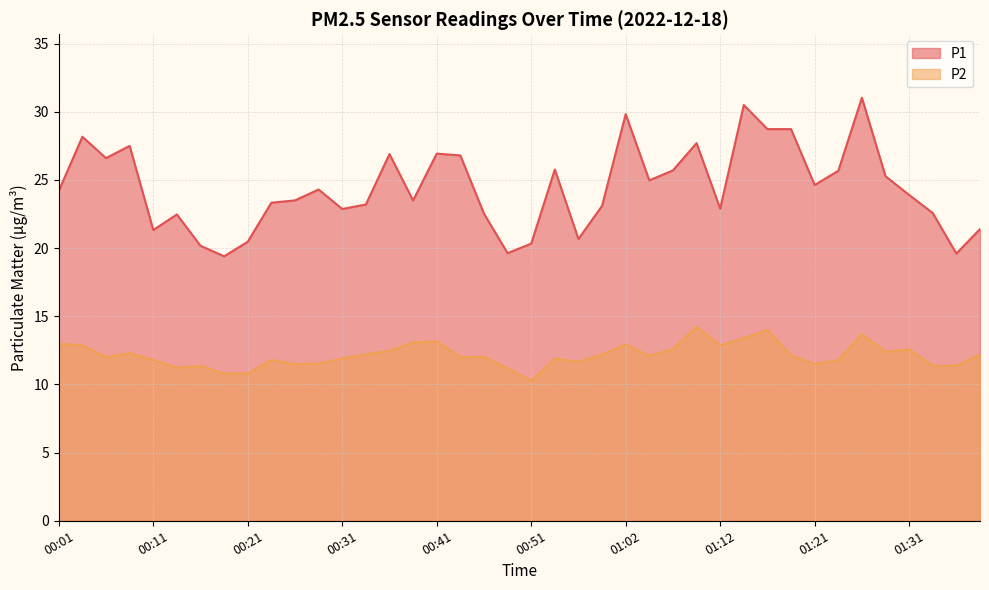

Which has a higher value, 00:09 or 01:12?

00:09